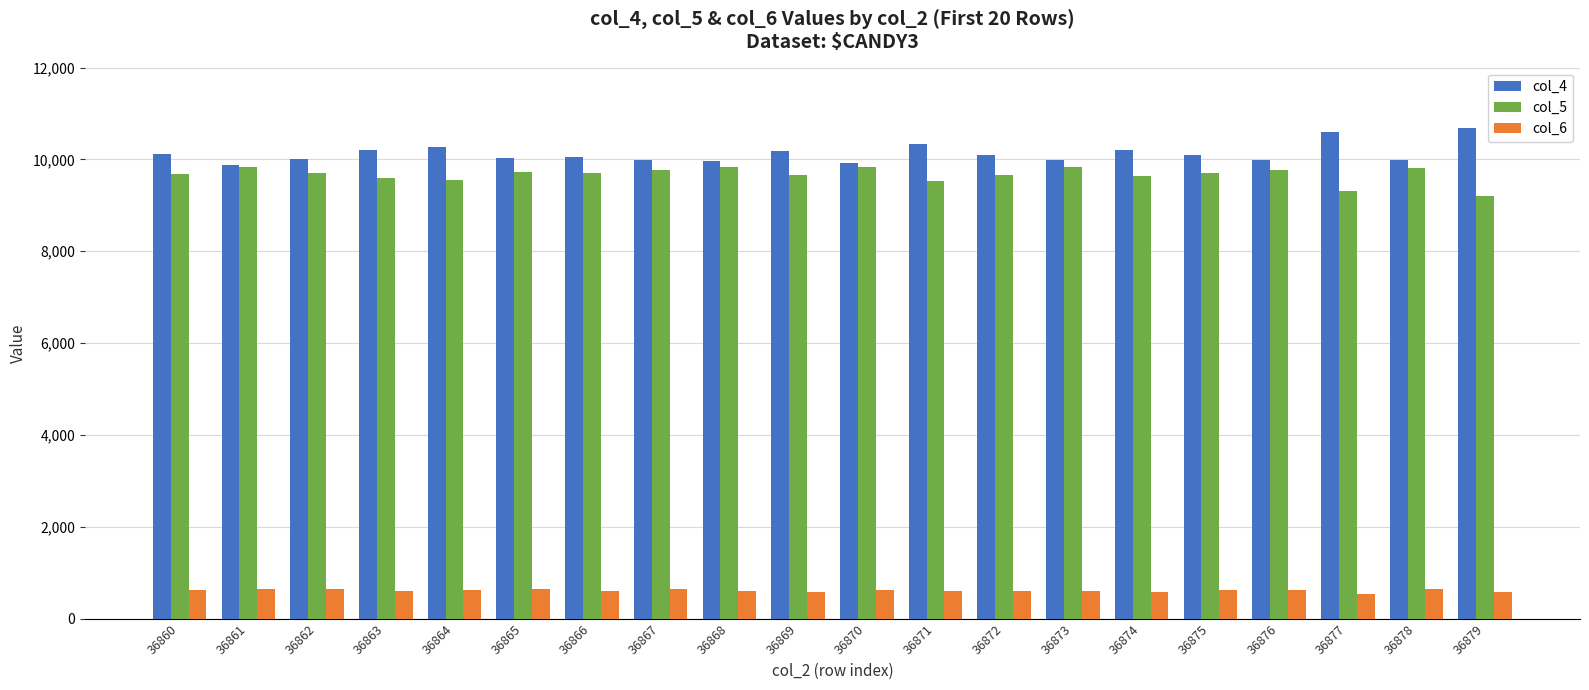

Are the bars horizontal?

No